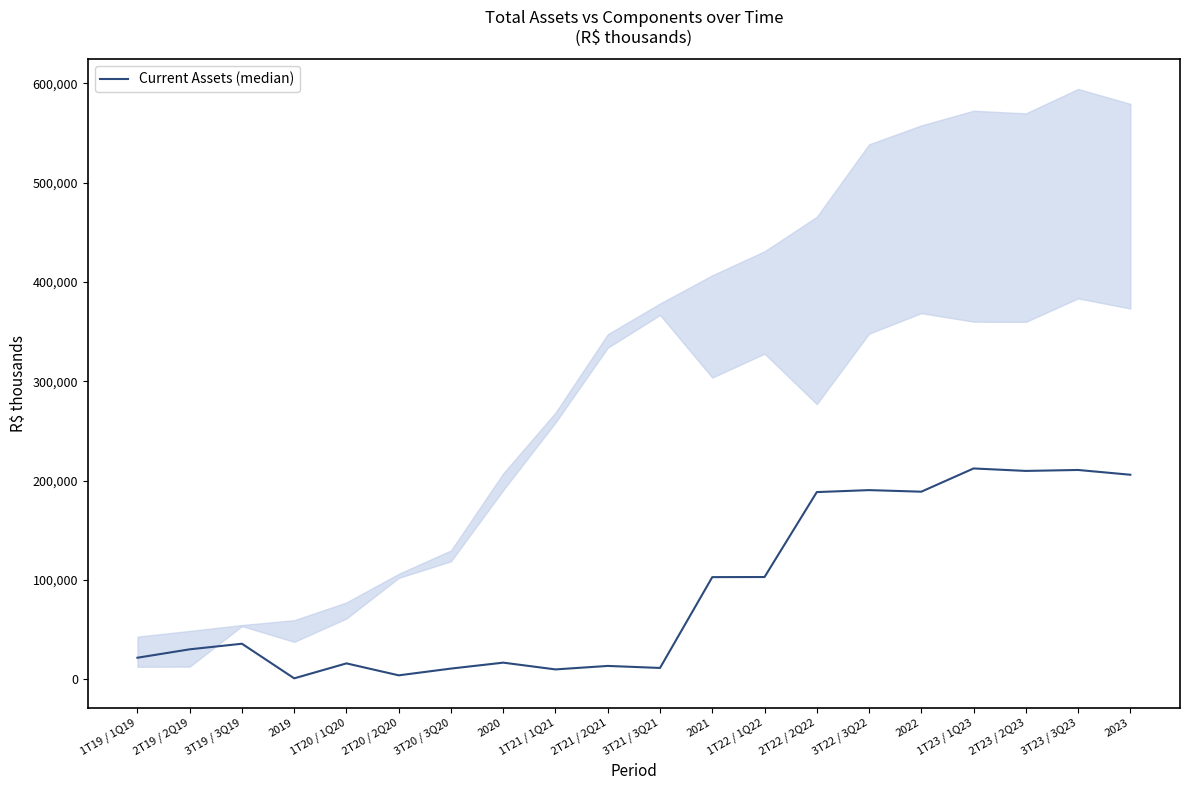

What position from the right is 3T19 / 3Q19?

18